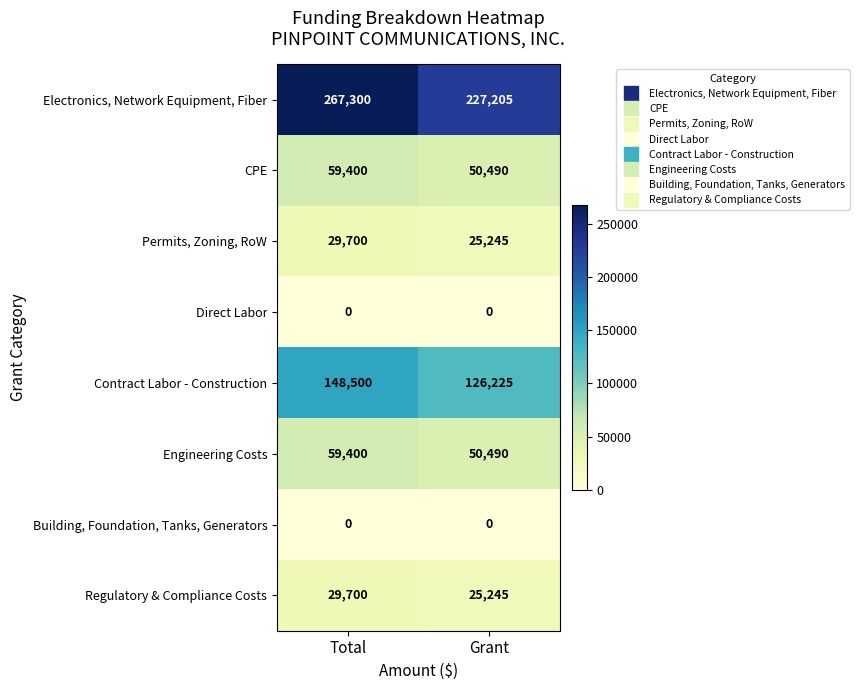

Is the value of Regulatory & Compliance Costs at Grant greater than the value of Engineering Costs at Total?

No